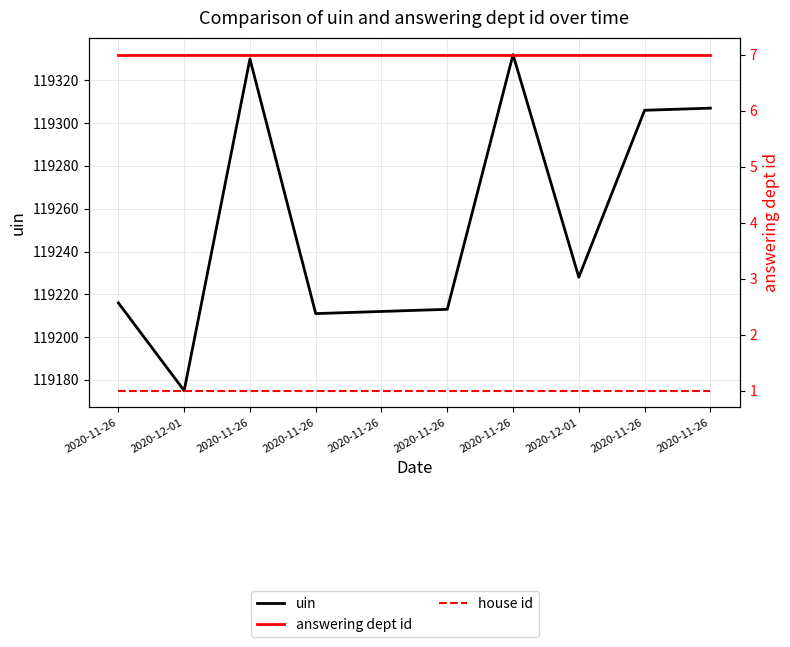

How many distinct data groups are displayed?

3